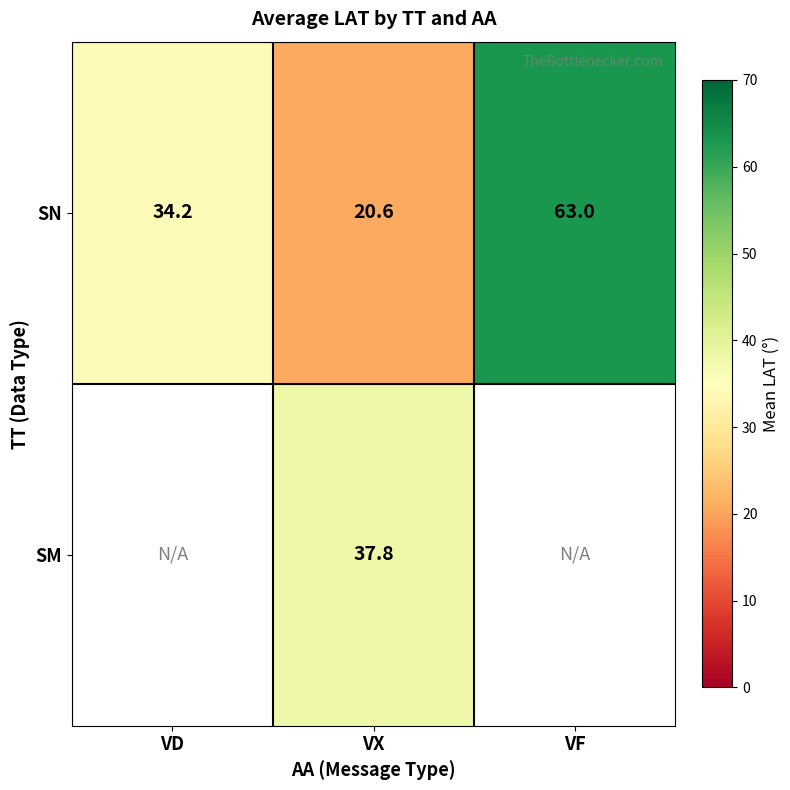

At which category does the chart reach its minimum across all series?

VX